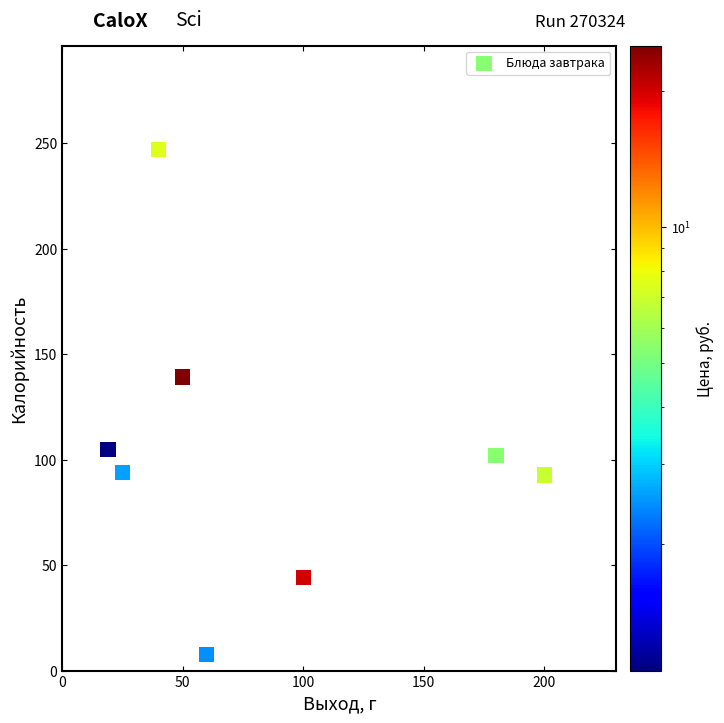

What Y value in the scatter plot is closest to 127?

139.2